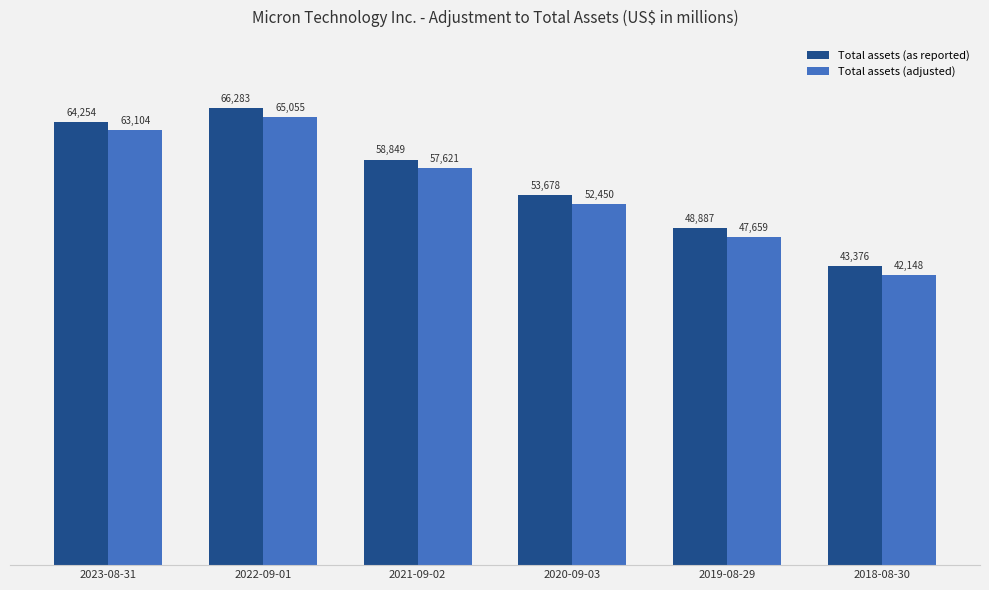

What is the label of the 5th bar from the left?

2019-08-29